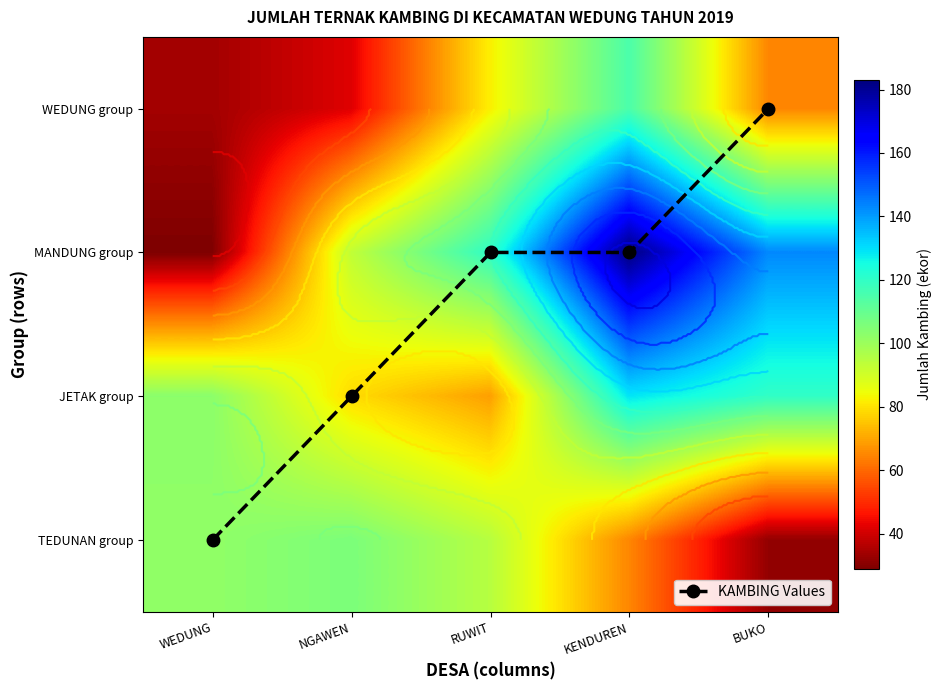

Which series has the largest total across all categories?

MANDUNG group